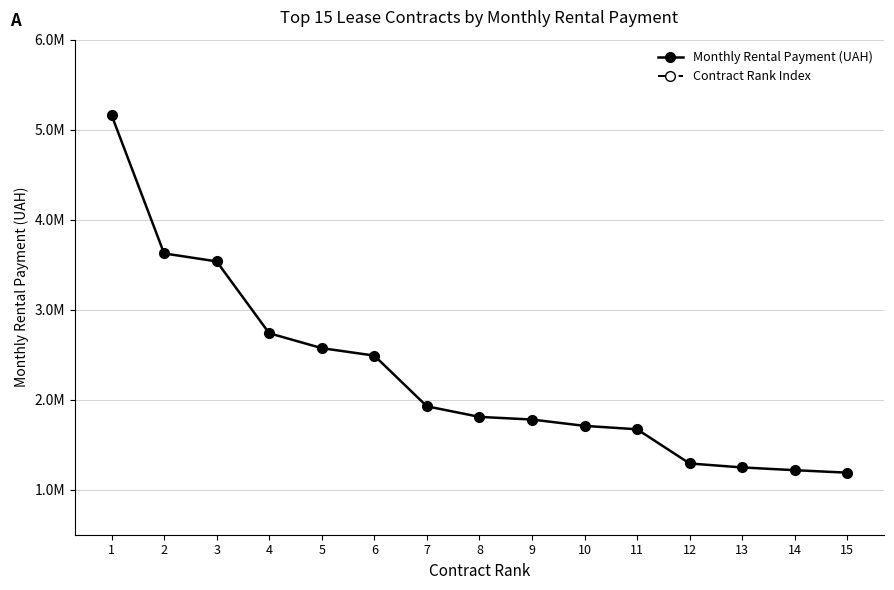

How many values in the Contract Rank Index series exceed 8?

7